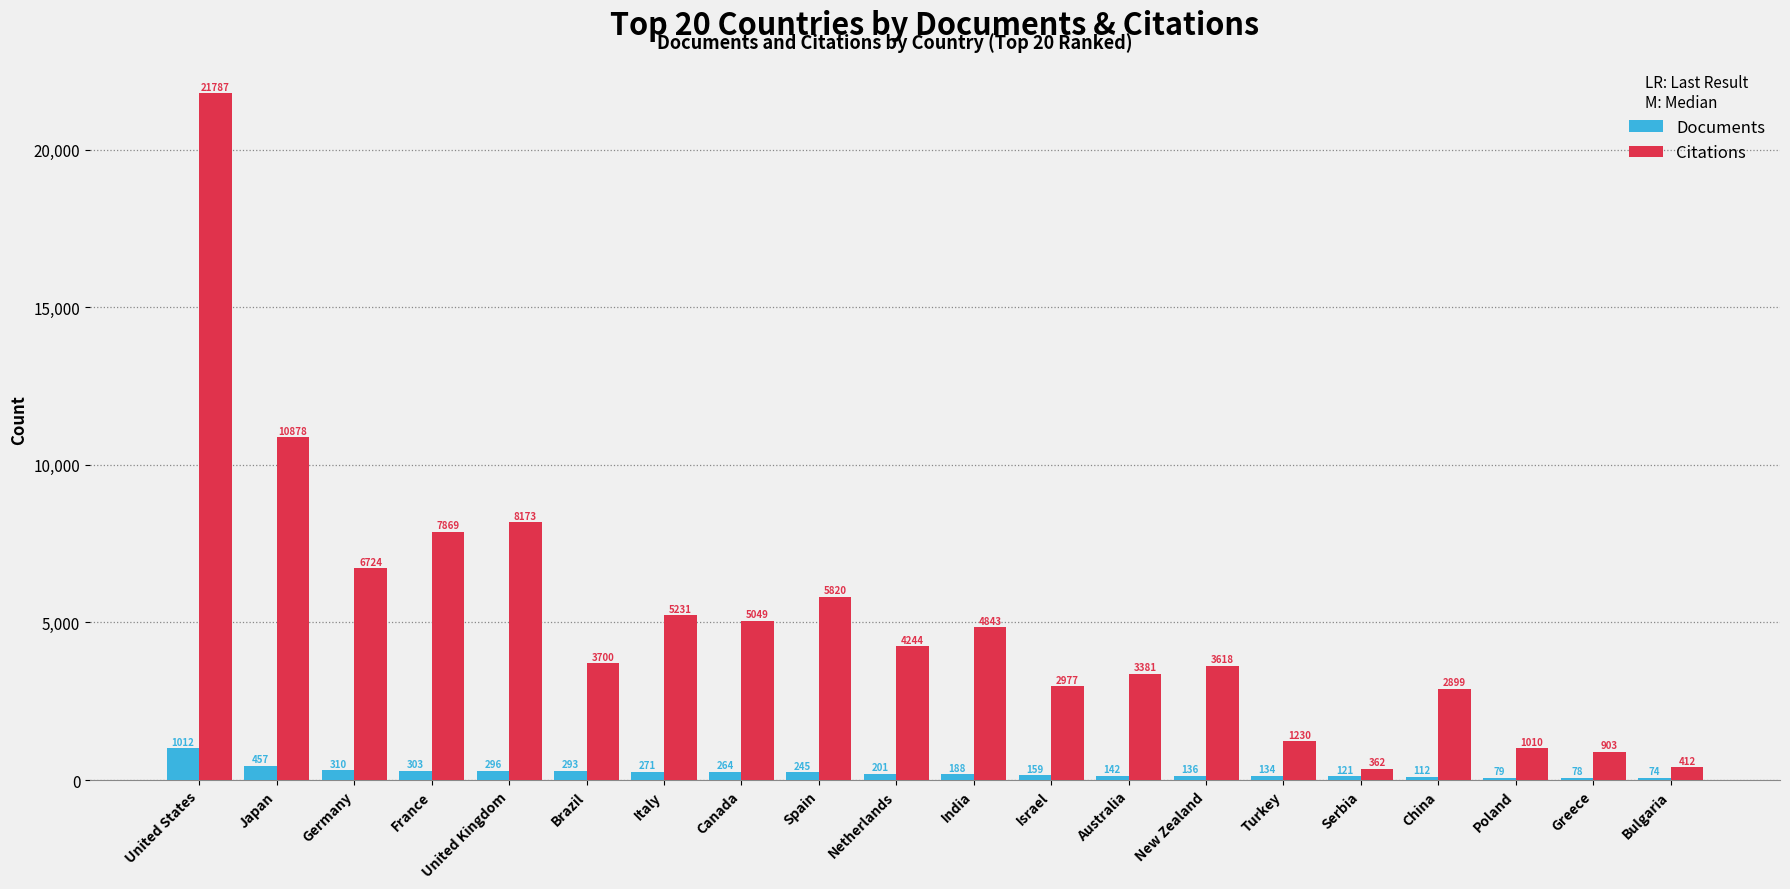

Reading left to right, what are all the values shown in this chart?

Documents: United States=1012	Japan=457	Germany=310	France=303	United Kingdom=296	Brazil=293	Italy=271	Canada=264	Spain=245	Netherlands=201	India=188	Israel=159	Australia=142	New Zealand=136	Turkey=134	Serbia=121	China=112	Poland=79	Greece=78	Bulgaria=74
Citations: United States=21787	Japan=10878	Germany=6724	France=7869	United Kingdom=8173	Brazil=3700	Italy=5231	Canada=5049	Spain=5820	Netherlands=4244	India=4843	Israel=2977	Australia=3381	New Zealand=3618	Turkey=1230	Serbia=362	China=2899	Poland=1010	Greece=903	Bulgaria=412